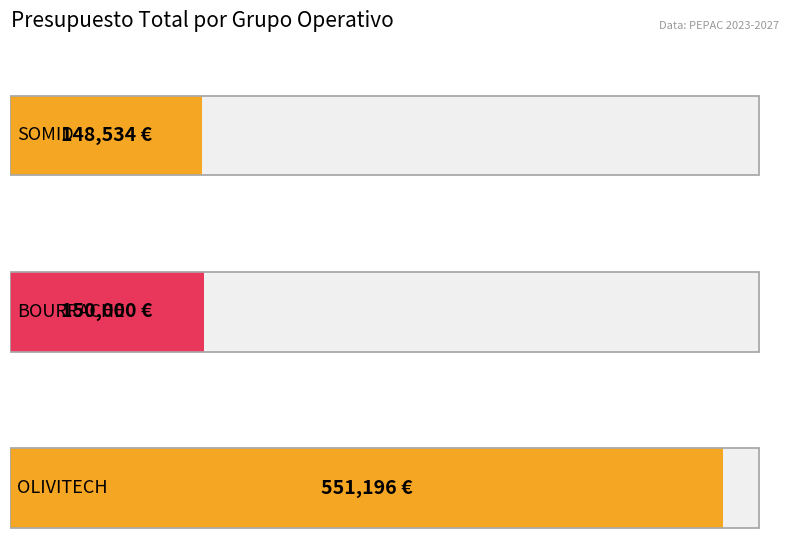

Reading right to left, what are all the values shown in this chart?

551196	150000	148534